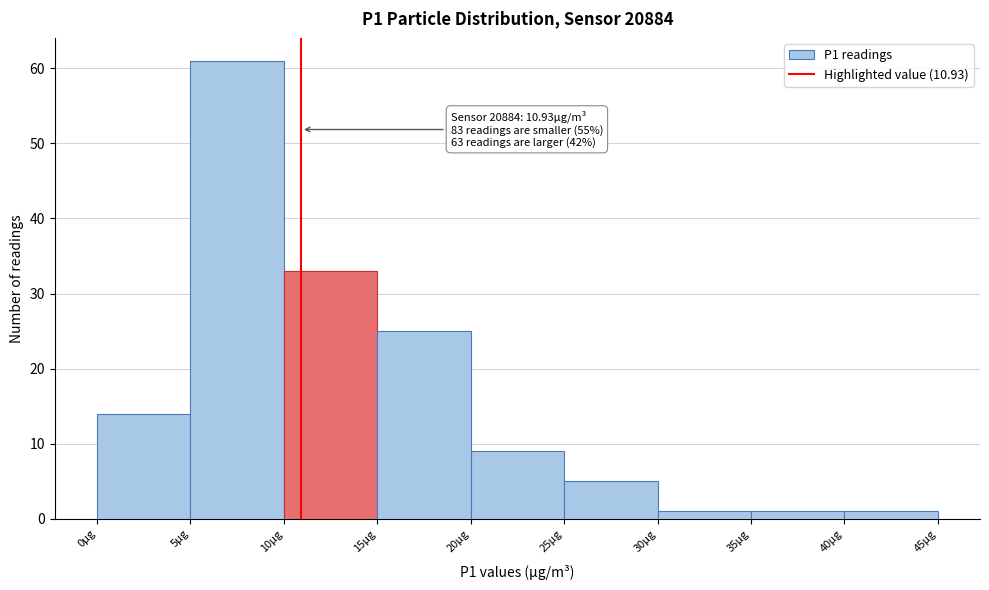

Which range on the x-axis has the tallest bar?

5 to 10